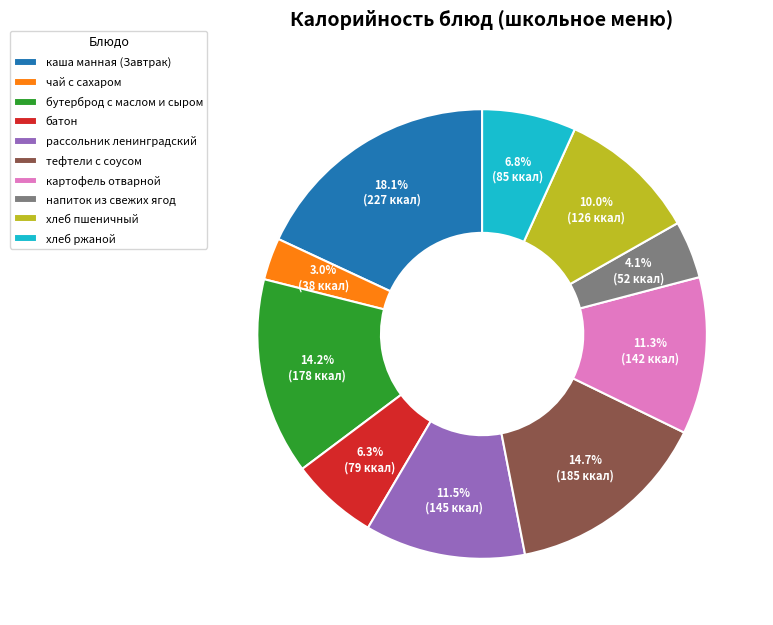

Is there any slice that represents more than half of the pie?

No